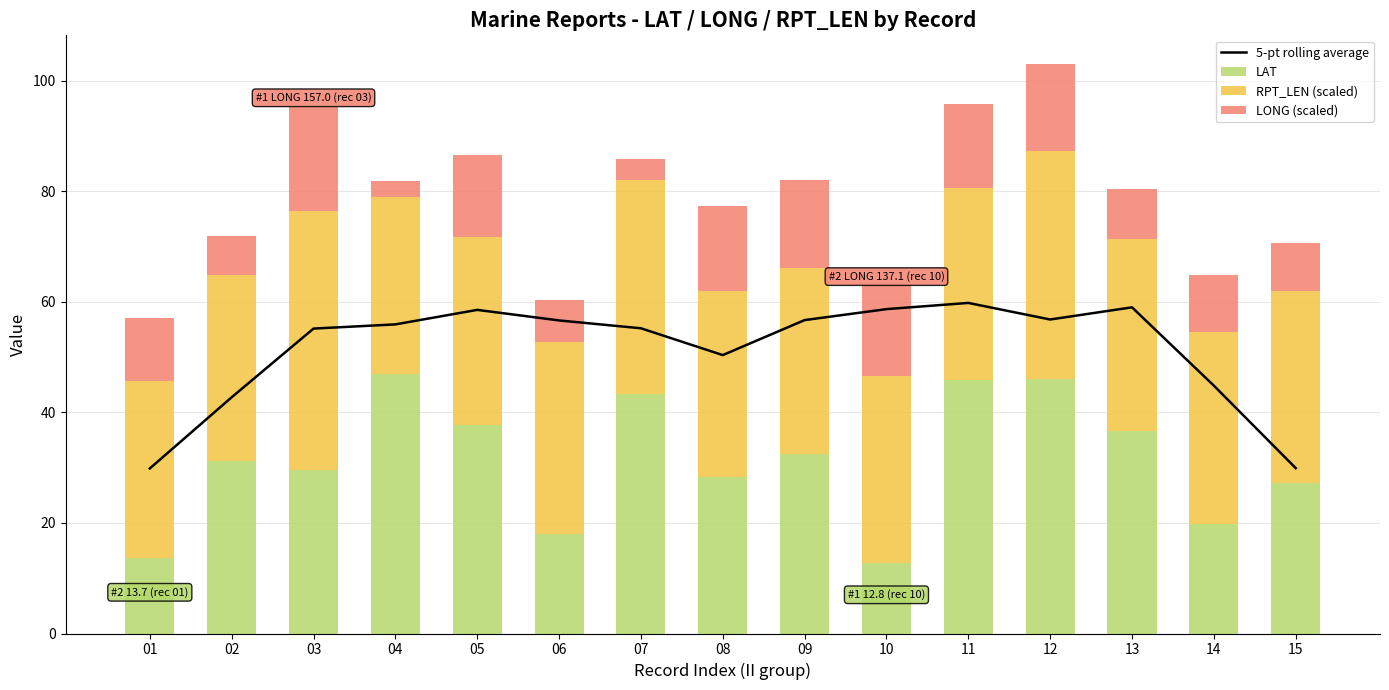

Rank the categories by RPT_LEN (scaled) value from lowest to highest.

01, 04, 02, 08, 09, 10, 05, 06, 11, 13, 14, 15, 07, 12, 03